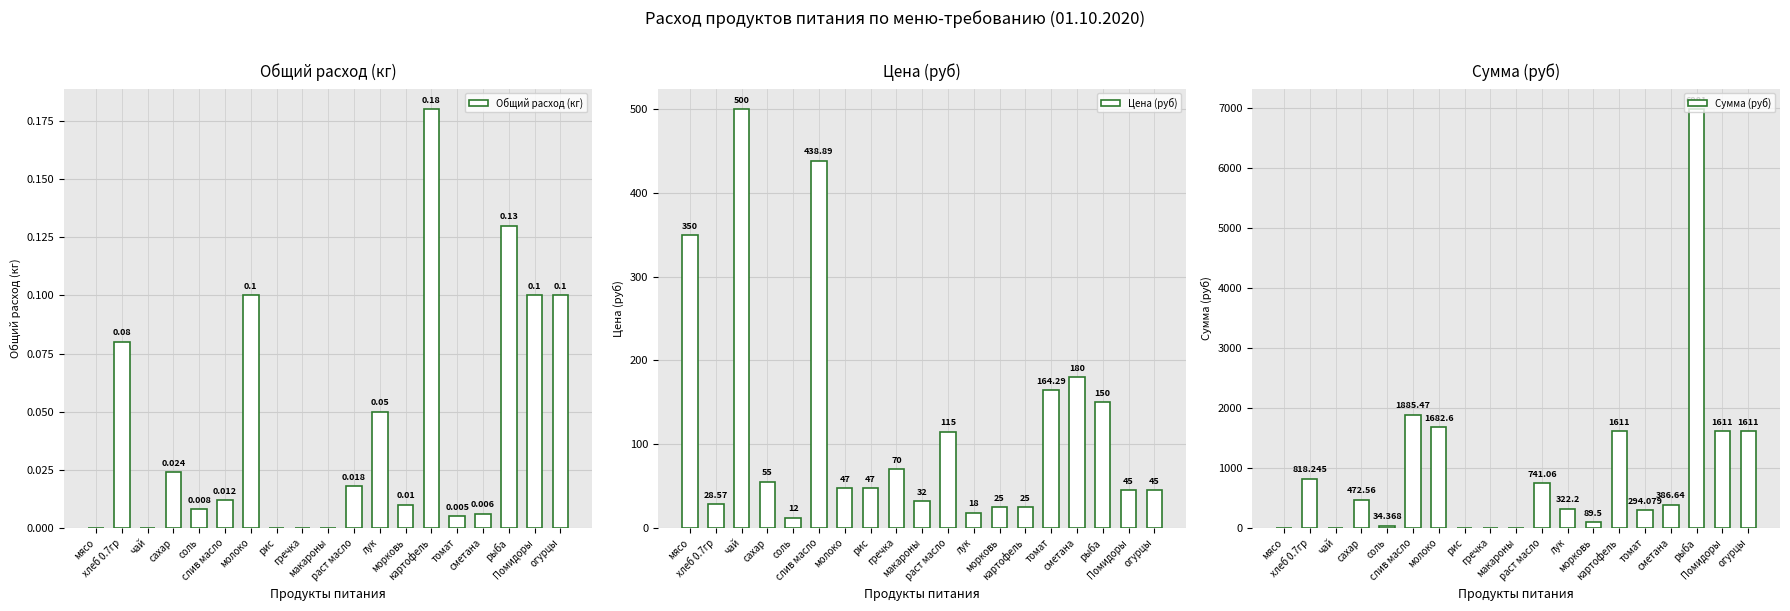

True or false: Цена (руб) has a value of 164.3 at томат.

True